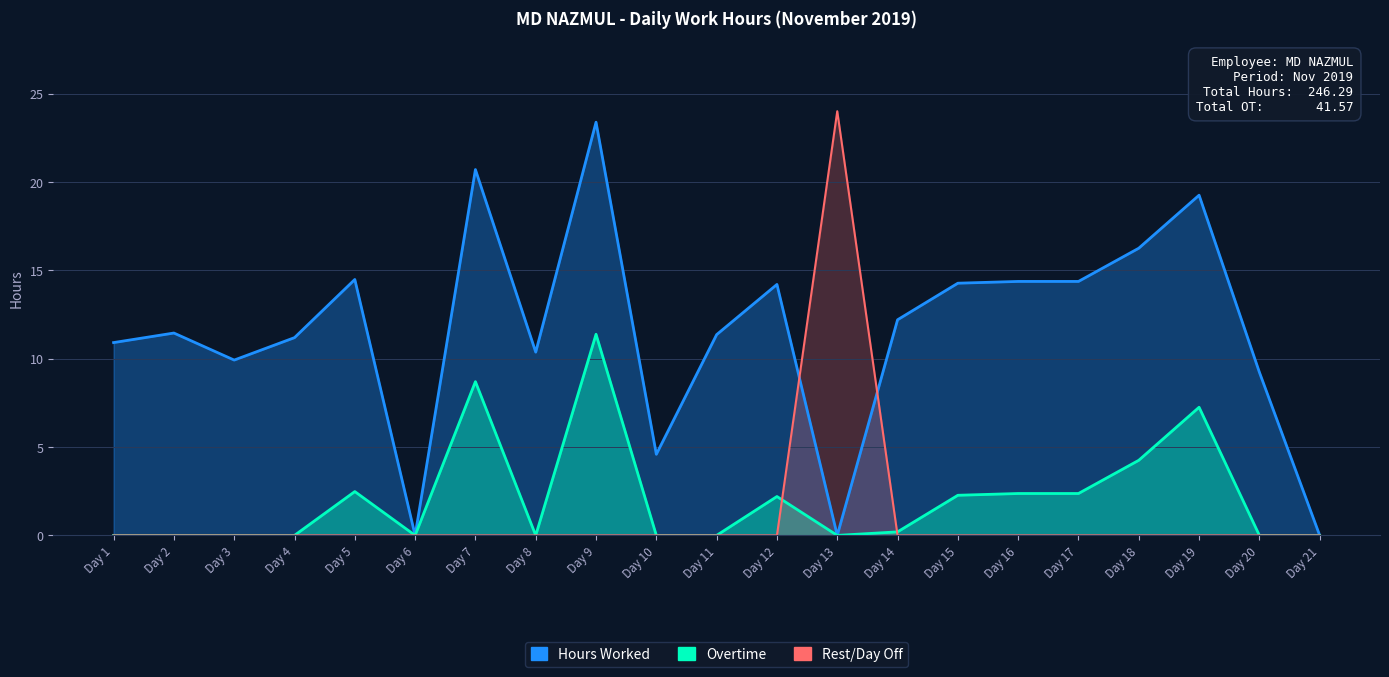

Reading left to right, transcribe all the data shown in this chart.

Hours Worked: 10.9	11.4	9.9	11.2	14.5	0.0	20.7	10.4	23.4	4.6	11.4	14.2	0.0	12.2	14.3	14.4	14.4	16.2	19.2	9.2	0.0
Overtime: 0.0	0.0	0.0	0.0	2.5	0.0	8.7	0.0	11.4	0.0	0.0	2.2	0.0	0.2	2.3	2.4	2.4	4.2	7.2	0.0	0.0
Rest/Day Off: 0.0	0.0	0.0	0.0	0.0	0.0	0.0	0.0	0.0	0.0	0.0	0.0	24.0	0.0	0.0	0.0	0.0	0.0	0.0	0.0	0.0